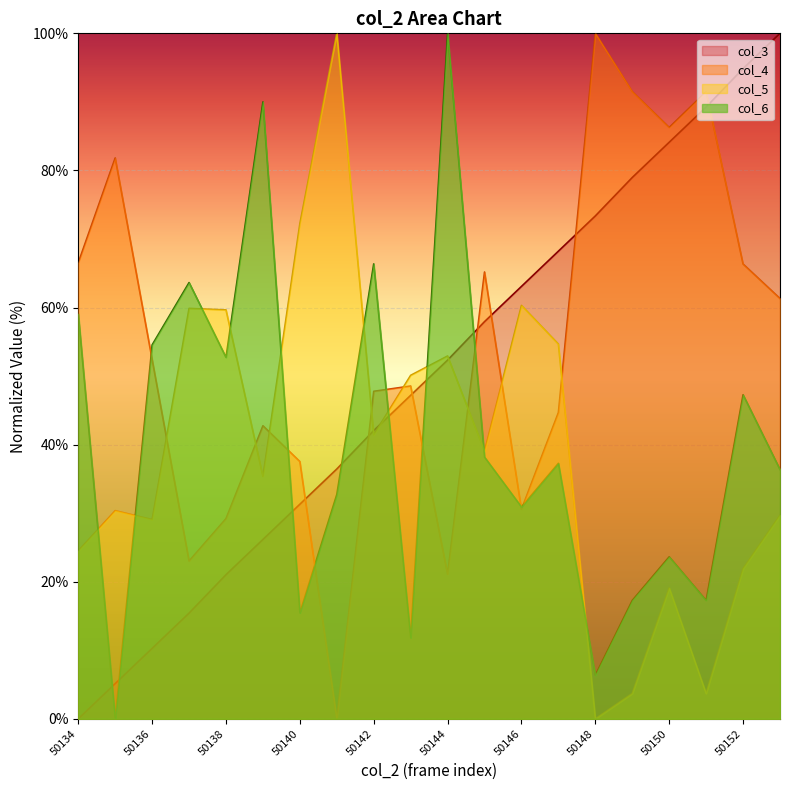

How many categories are shown in the chart?

20